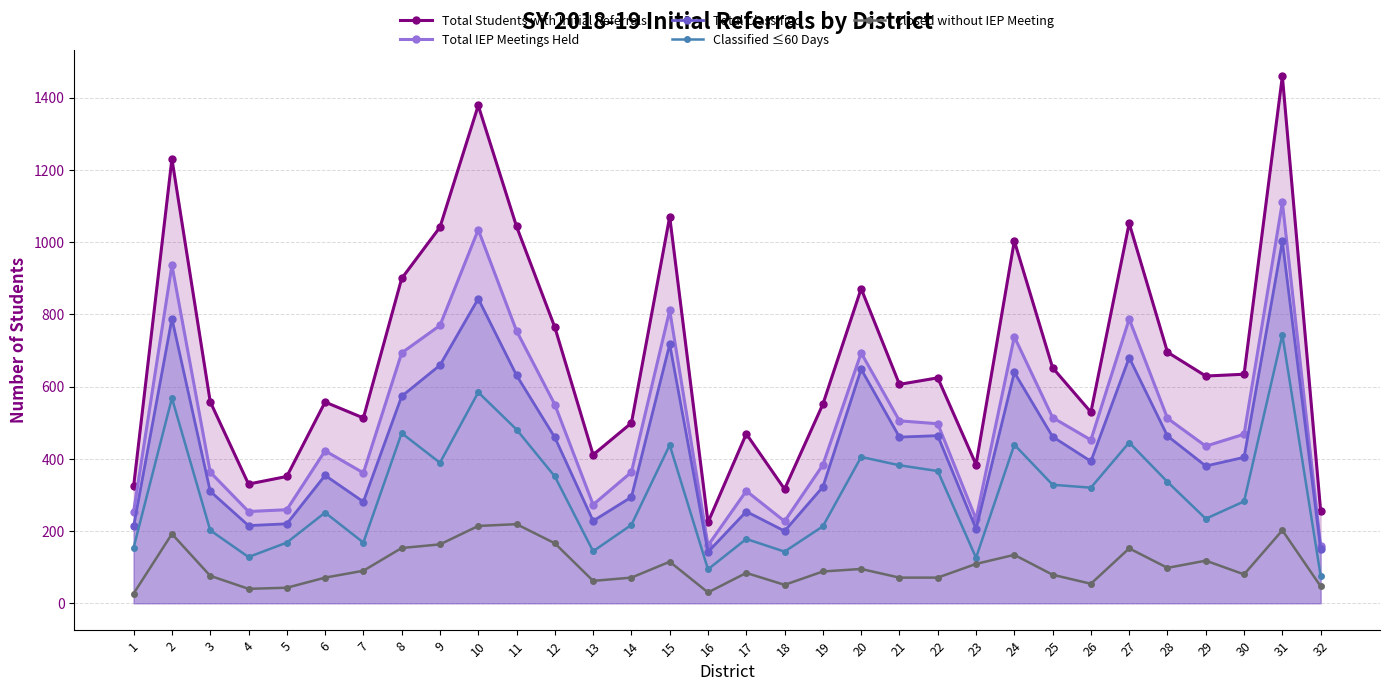

What is the value of the Total IEP Meetings Held point at the 17th from the left?

311